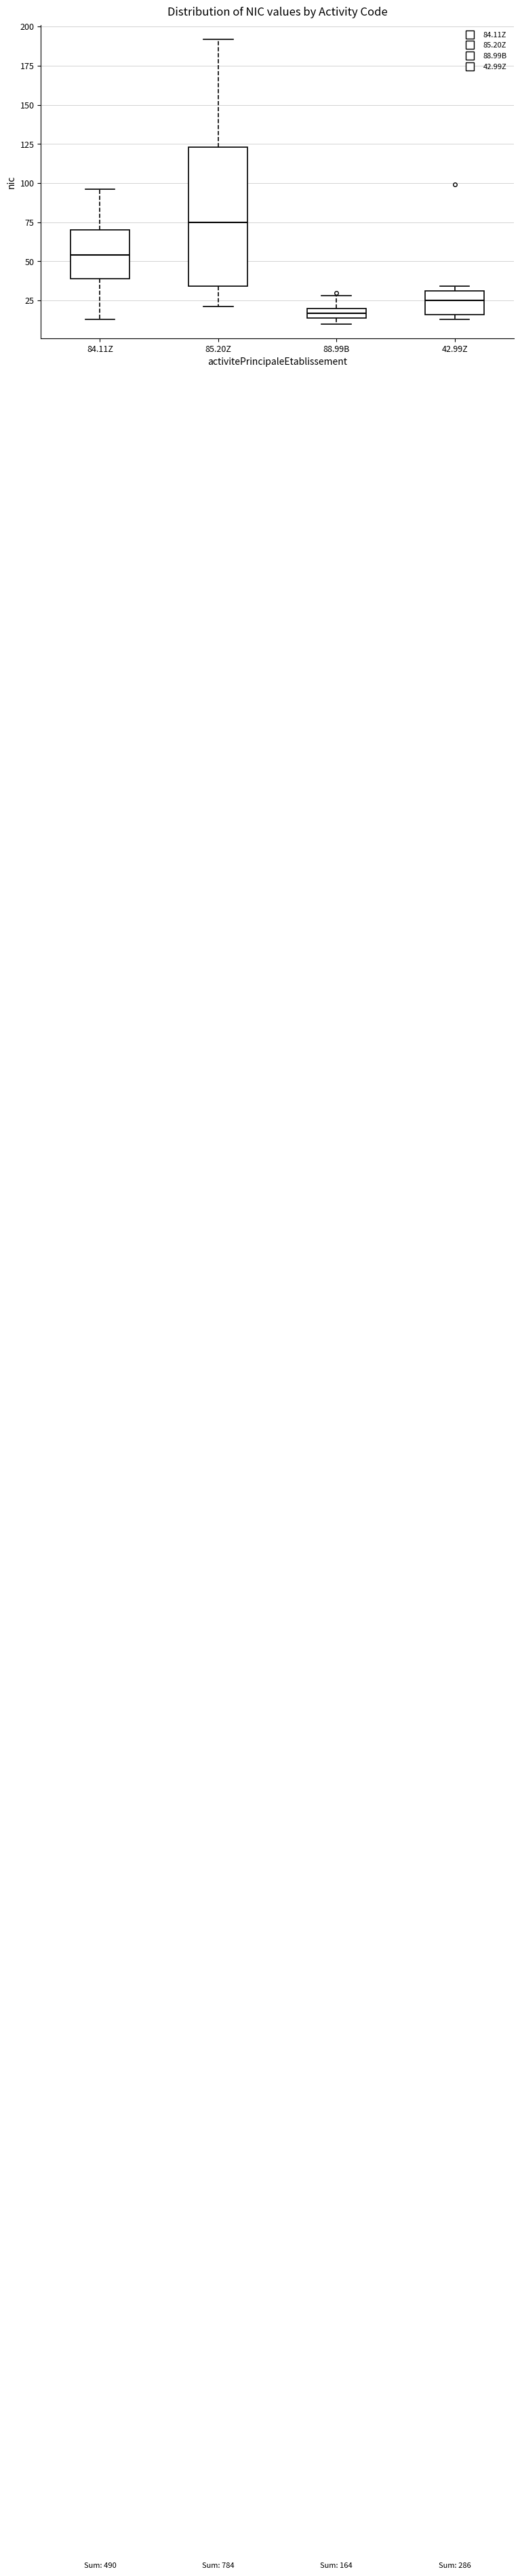

Which box has the highest median line?

85.20Z